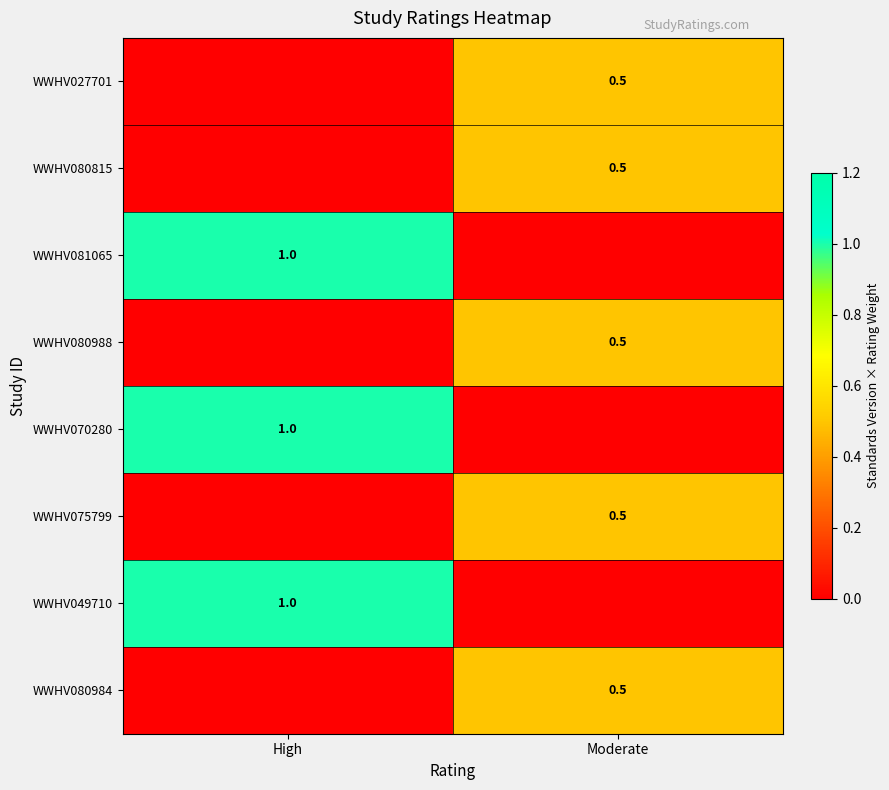

The value of WWHV080984 at Moderate is 0.5. True or false?

True